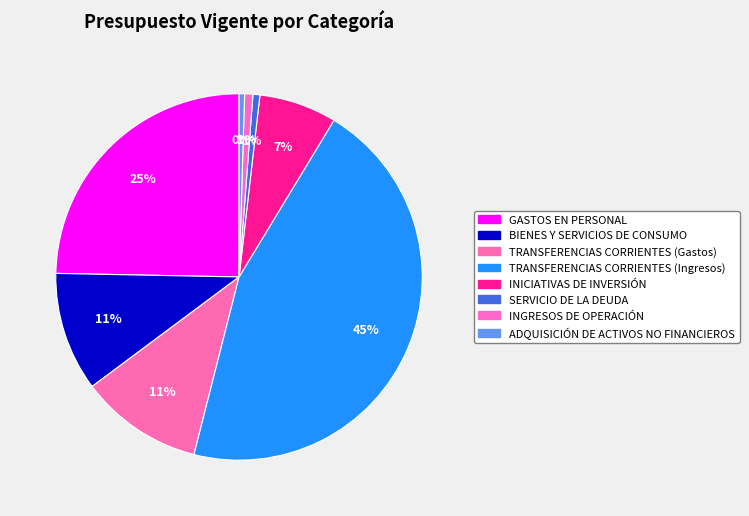

What percentage is the INGRESOS DE OPERACIÓN slice, to the nearest percent?

1%